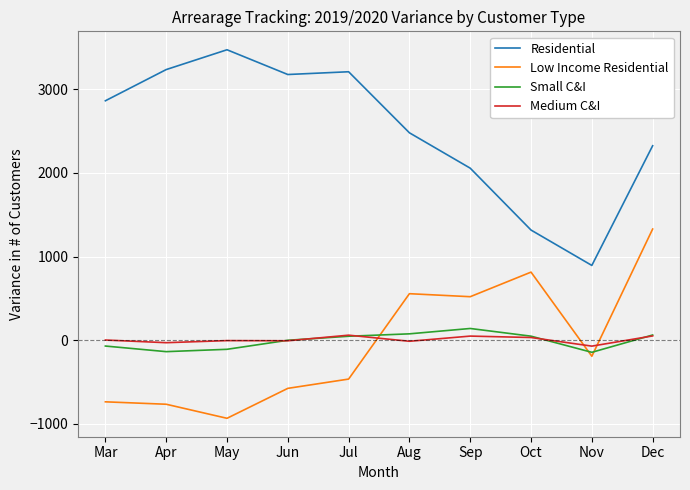

What is the difference between the maximum and minimum values in the Small C&I series?

285